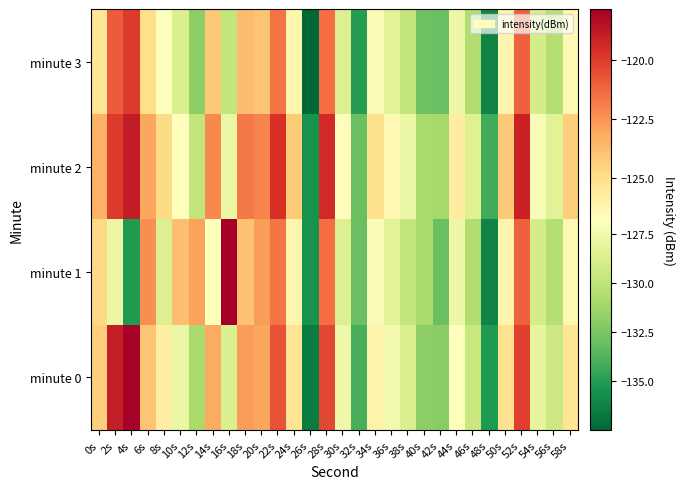

At which category is the sum across all series the highest?

52s